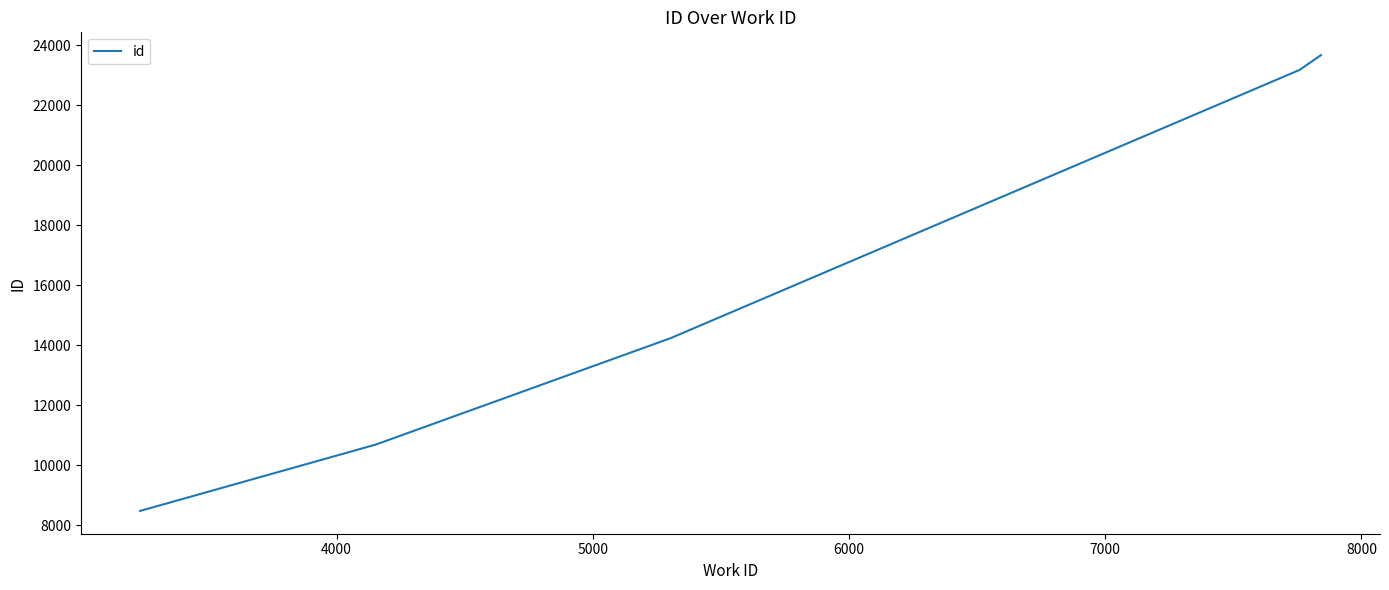

True or false: the data has more than 1 interior local peaks.

False